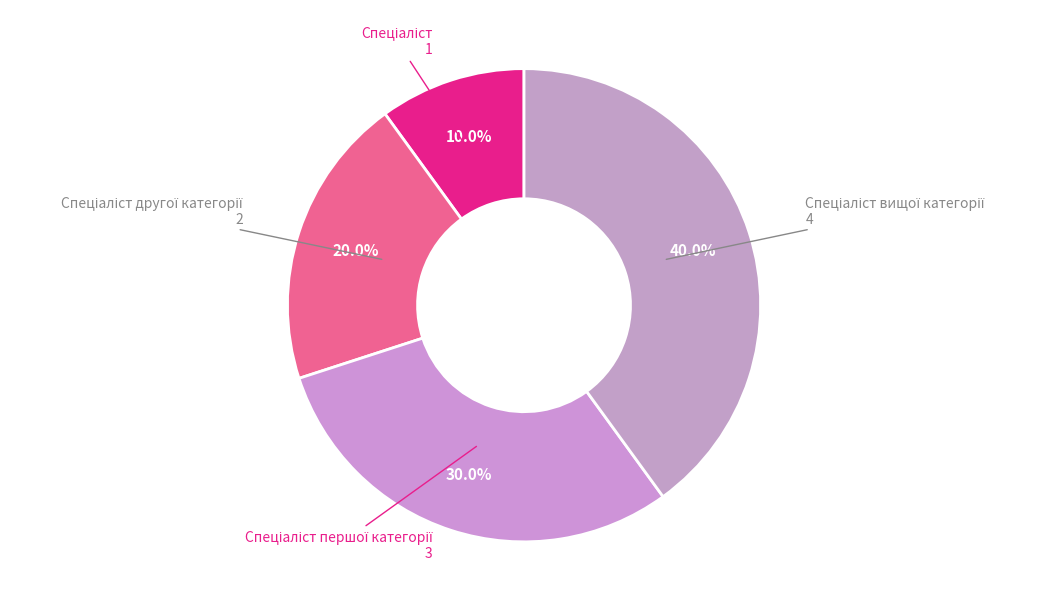

How many segments does this pie chart have?

4